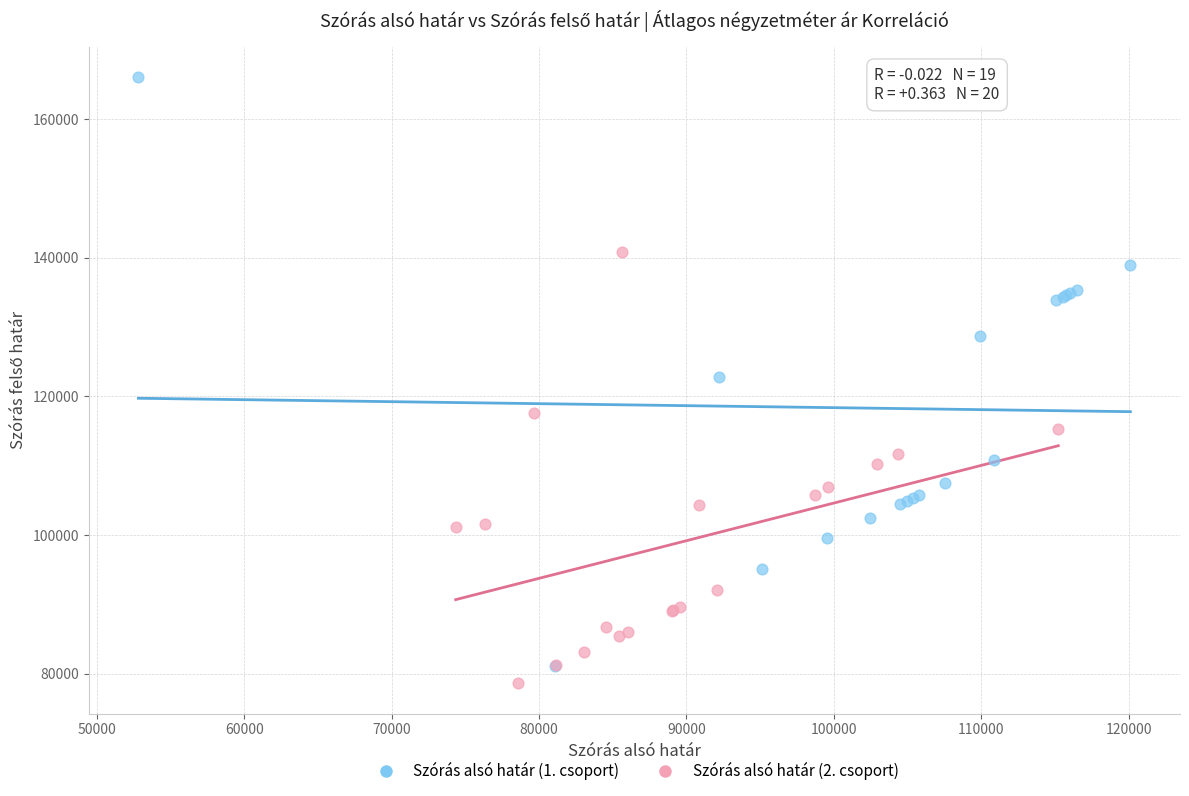

Which series has the widest spread of Y values?

Szórás alsó határ (1. csoport)